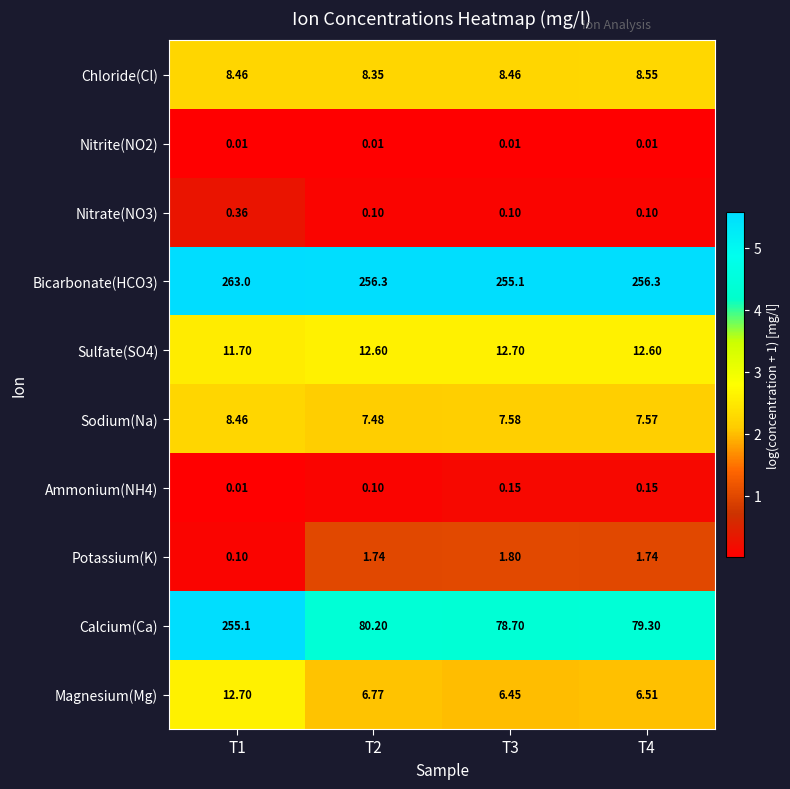

Is the value of Nitrate(NO3) at T3 greater than the value of Calcium(Ca) at T2?

No